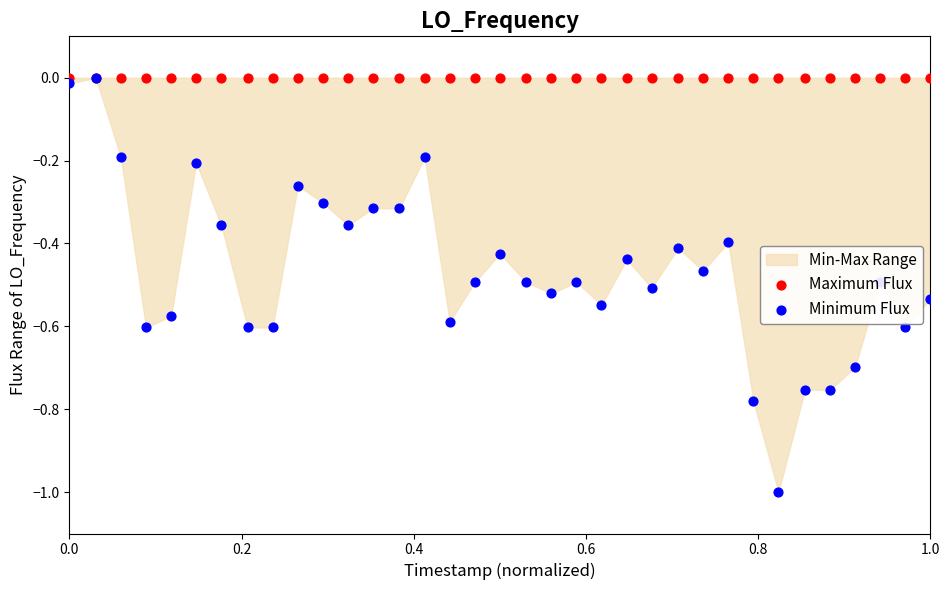

Which series has the largest total across all categories?

Maximum Flux